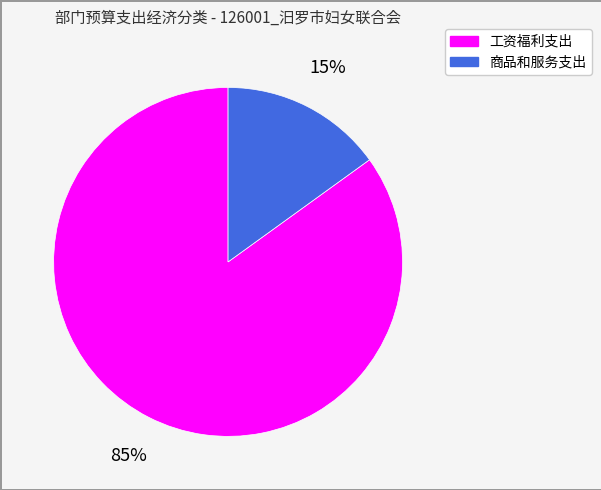

What is the largest slice in the pie chart?

工资福利支出